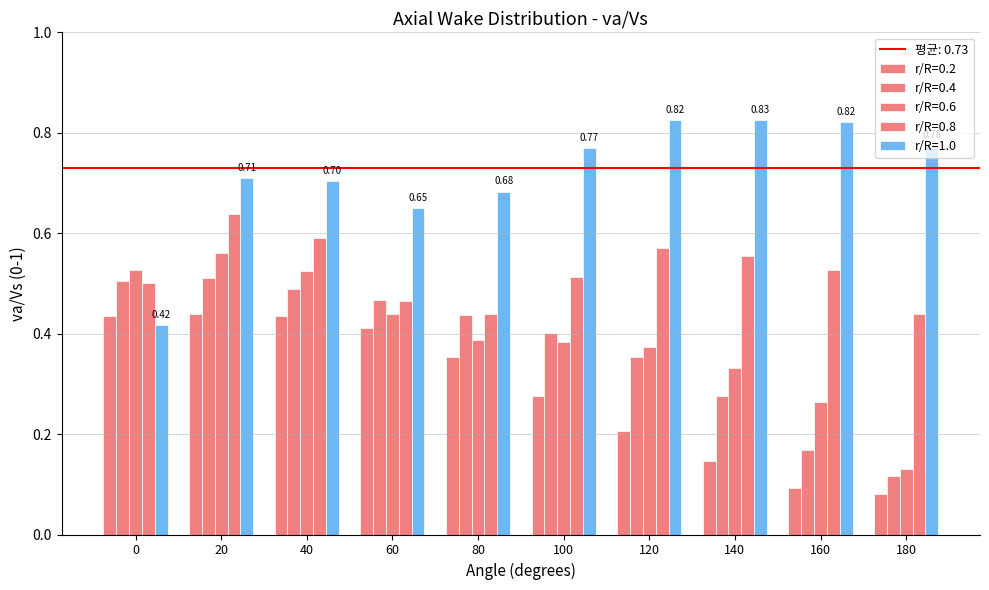

True or false: r/R=0.4 has a value of 0.5 at 120.

False